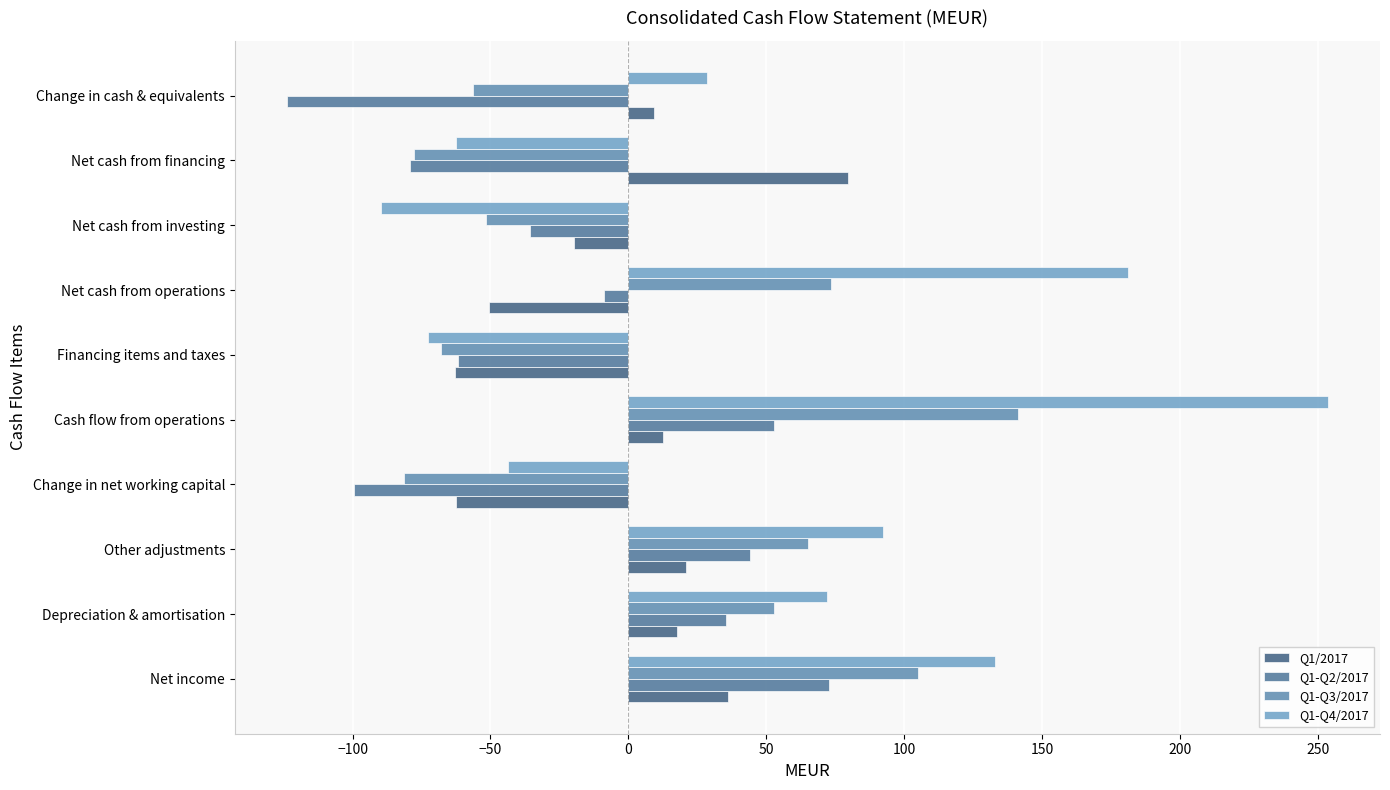

How many categories are shown in the chart?

10